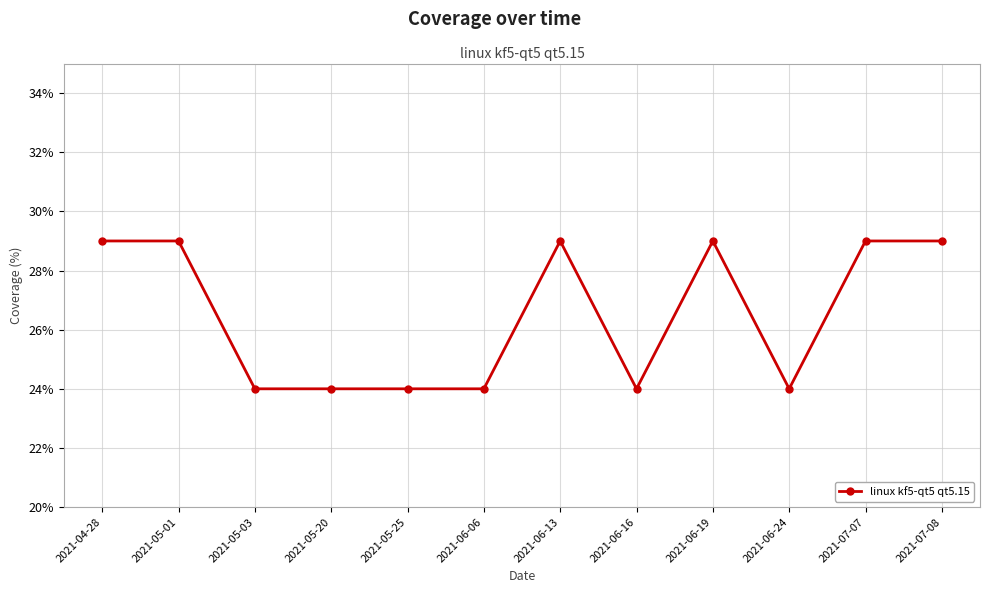

True or false: the data has more than 1 interior local peaks.

True